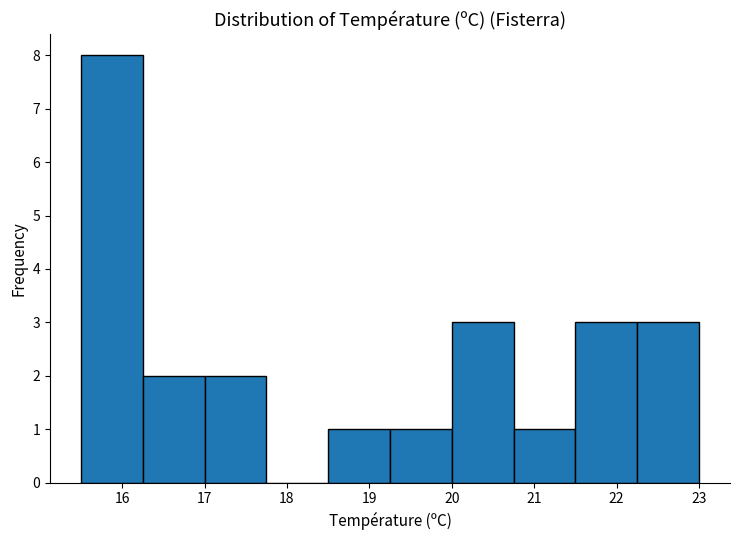

How tall is the bar that spans 17.00 to 17.75 on the x-axis? Neither the bar edges nor the heights are printed on the chart, so give them approximately, as read against the axes.

2